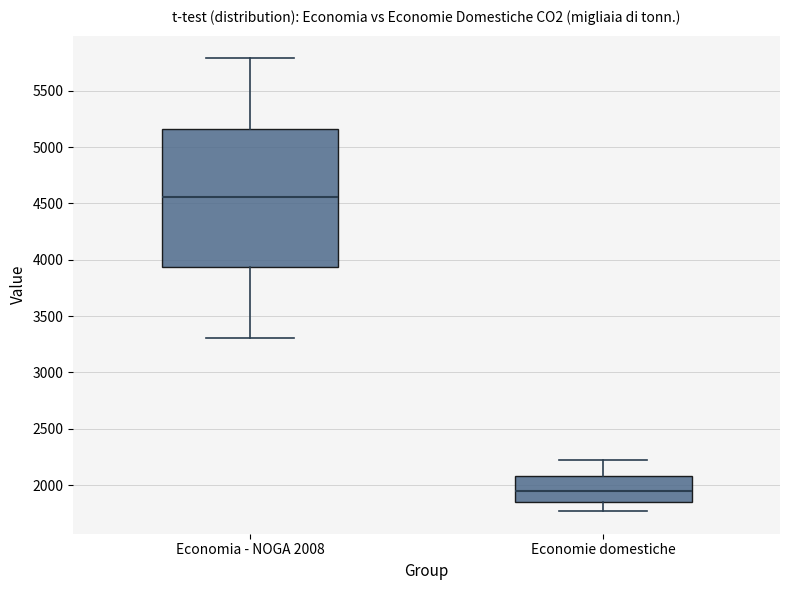

Reading left to right, transcribe this box plot: for each box, give where its median line is, the range the box spans, and where its two whiskers end, as read against the y-axis. The values are not printed on the chart, so give them approximately, as read against the axis.

Economia - NOGA 2008: median 4550, box 3950 to 5150, whiskers 3300 to 5800
Economie domestiche: median 1950, box 1850 to 2100, whiskers 1750 to 2200